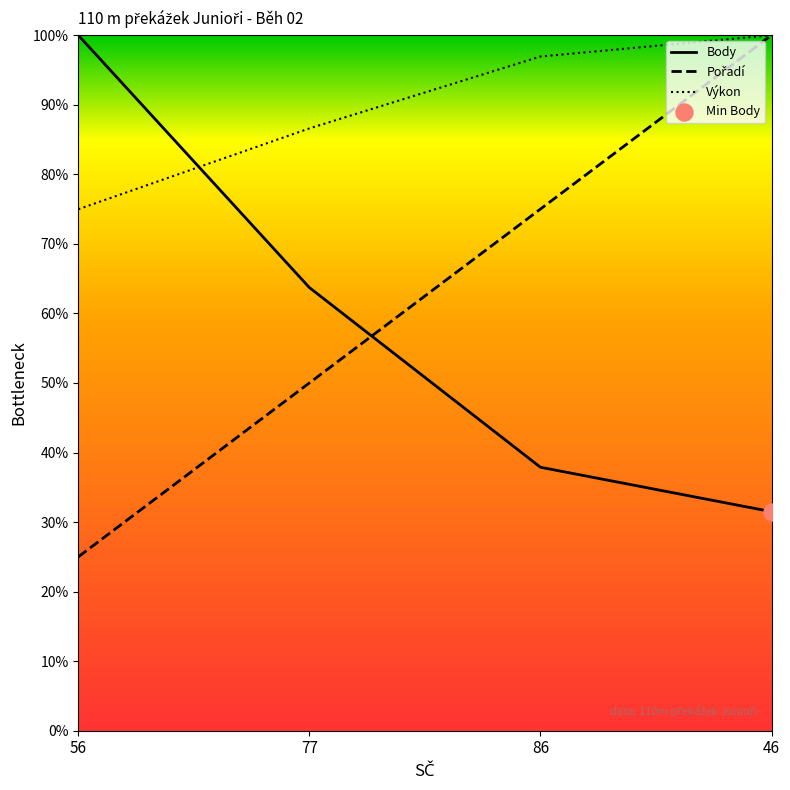

At which category is the sum across all series the highest?

46